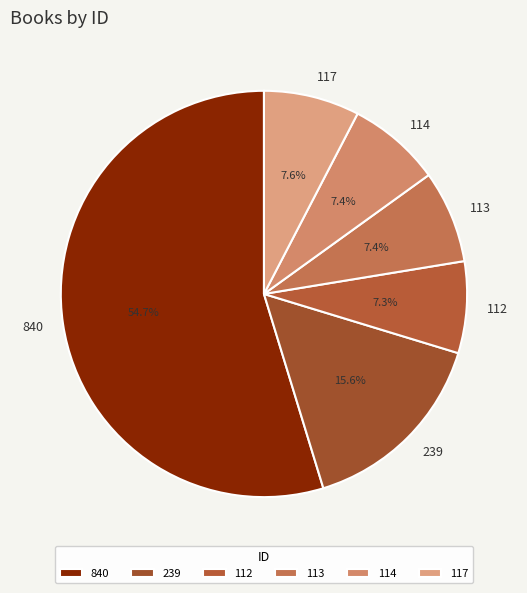

What is the ratio of the value at 112 to the value at 113?

1.0